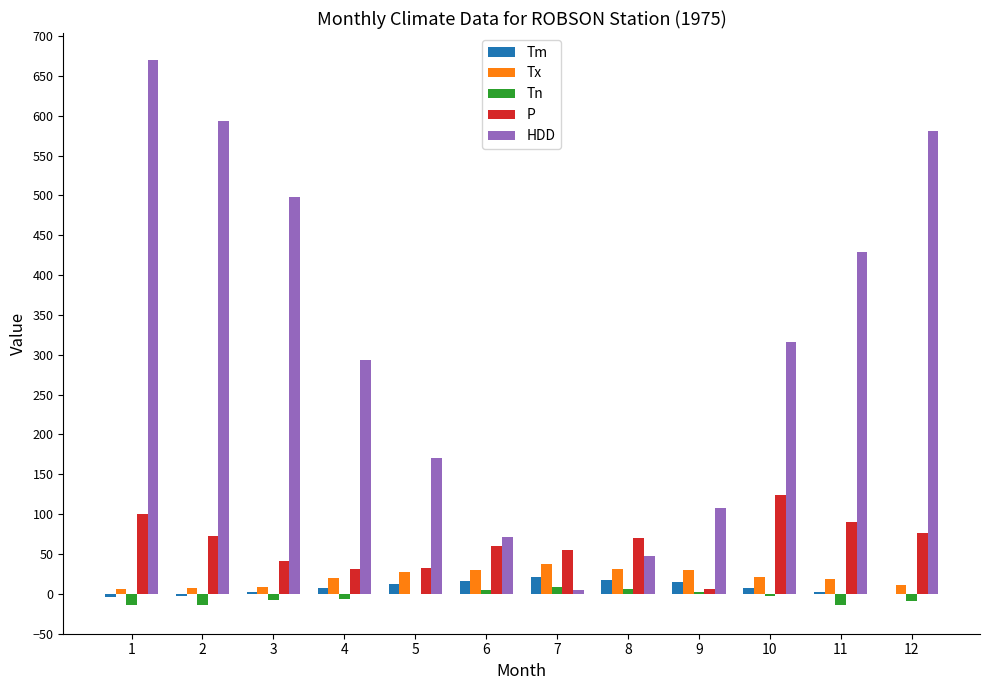

How many groups of bars are there?

12